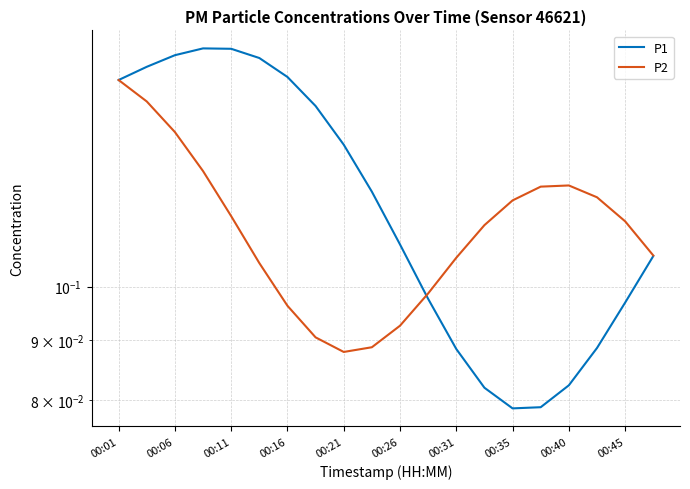

What are all the series names shown in the legend?

P1, P2